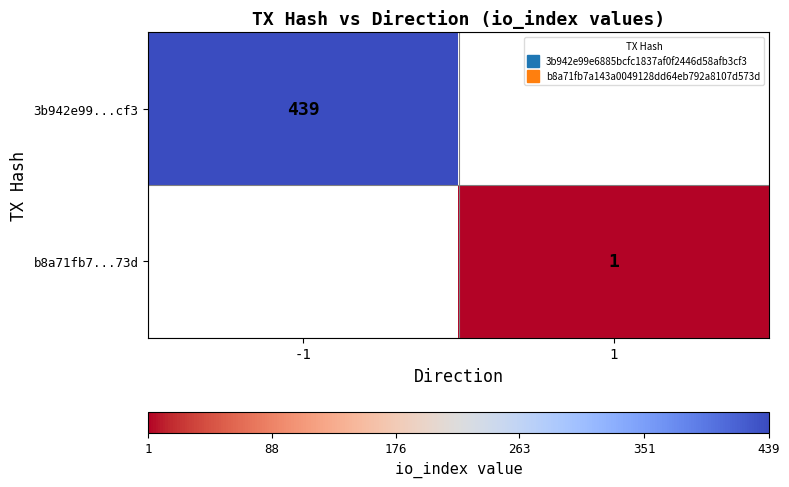

The b8a71fb7...73d series shows 1.0 at 1. True or false?

True